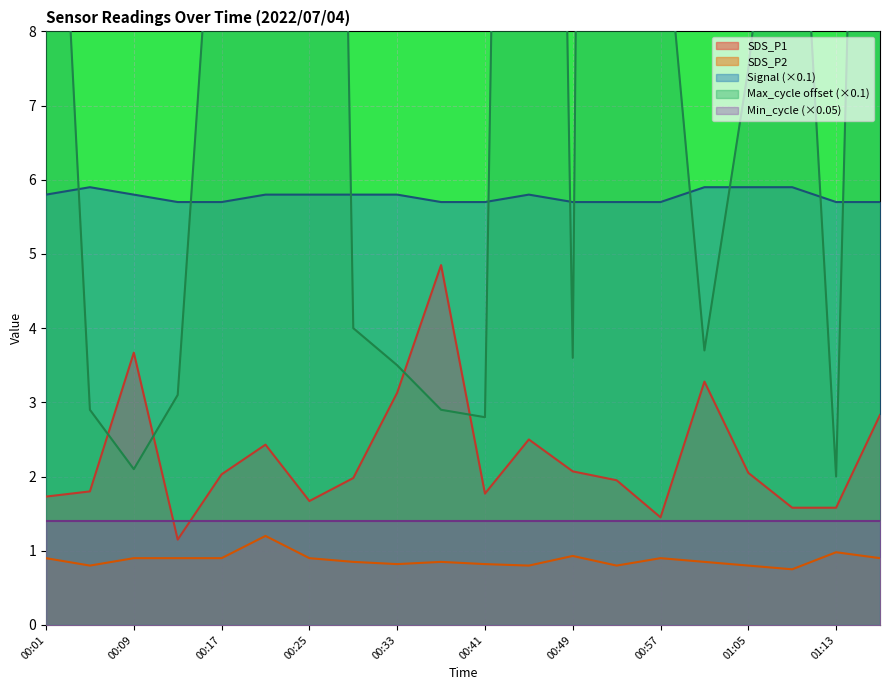

How many data points in Max_cycle are less than 7?

10